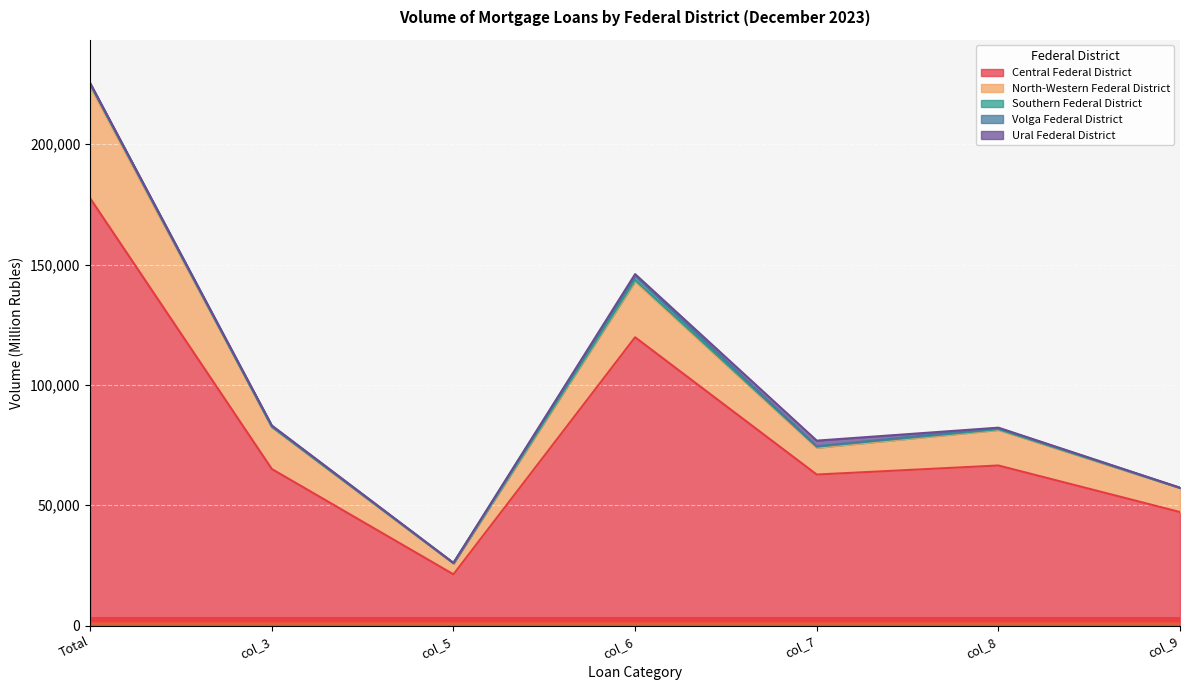

Reading left to right, extract all data points from this chart.

Central Federal District: Total=177459	col_3=65055	col_5=21318	col_6=119783	col_7=62767	col_8=66526	col_9=47192
North-Western Federal District: Total=46486	col_3=17380	col_5=4457	col_6=23190	col_7=11123	col_8=14784	col_9=9973
Southern Federal District: Total=866	col_3=142	col_5=206	col_6=610	col_7=449	col_8=263	col_9=64
Volga Federal District: Total=321	col_3=342	col_5=41	col_6=1838	col_7=165	col_8=488	col_9=39
Ural Federal District: Total=194	col_3=219	col_5=57	col_6=592	col_7=2348	col_8=174	col_9=17